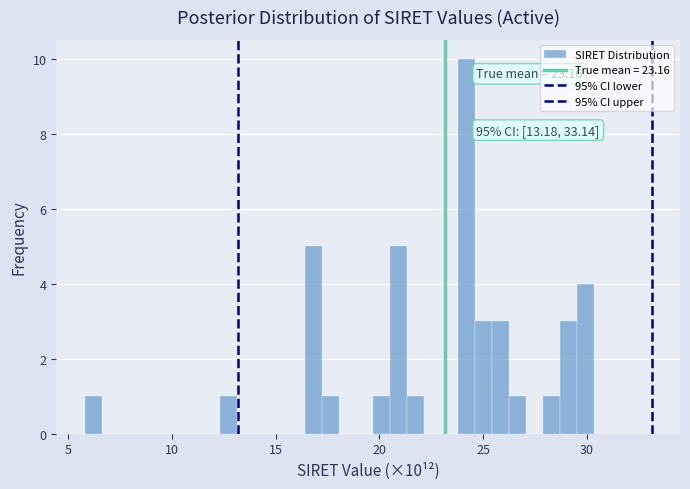

Around what value on the x-axis is the tallest bar? Give the approximate position of its centre, as read against the axis.

24.0